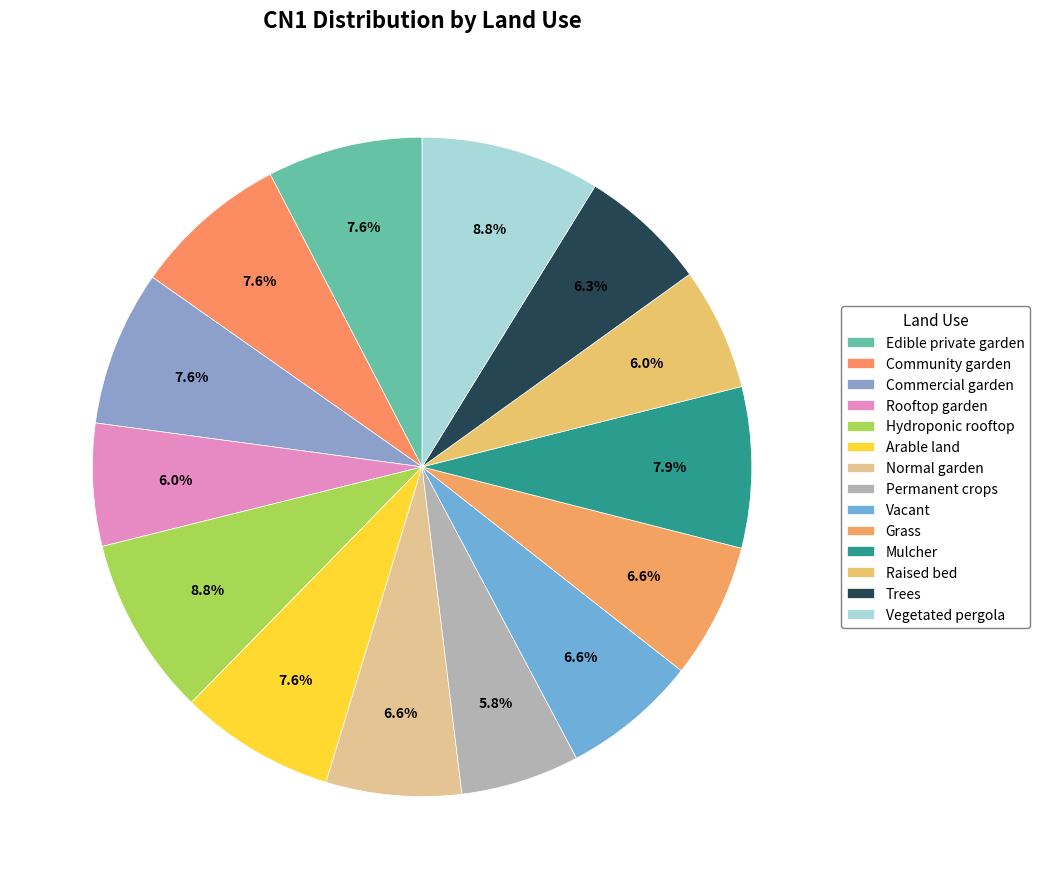

How many slices are in this pie chart?

14